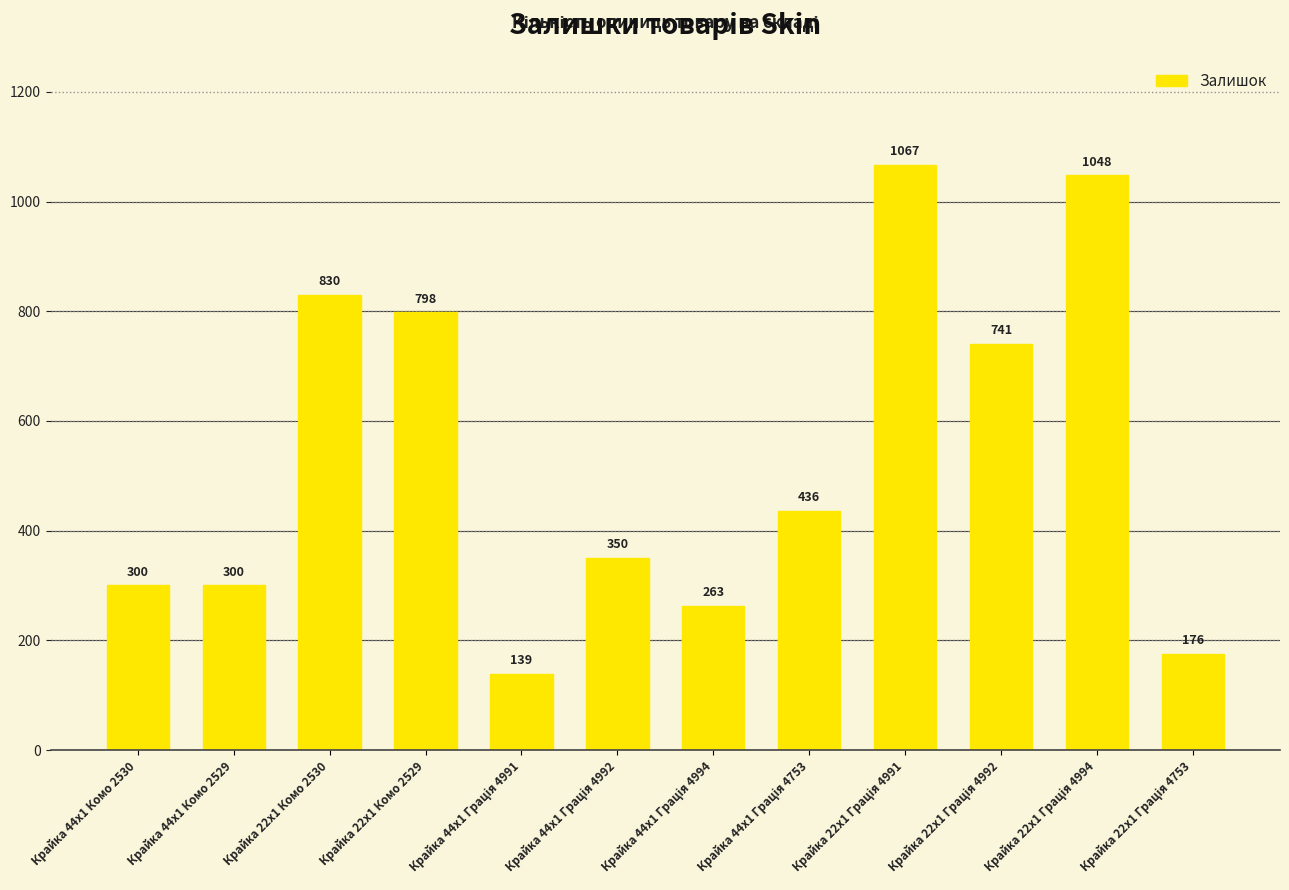

What is the smallest value displayed?

139